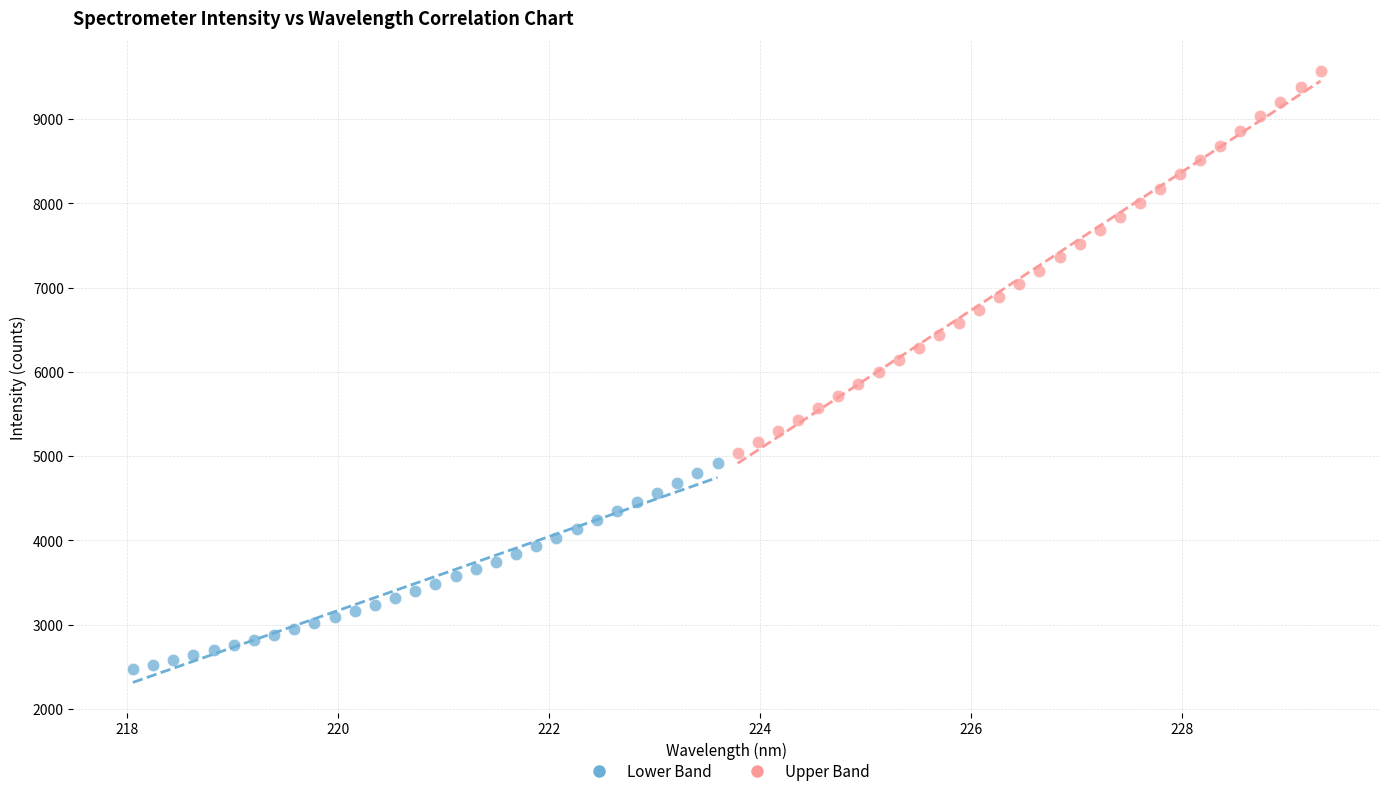

What are all the series names shown in the legend?

Lower Band, Upper Band